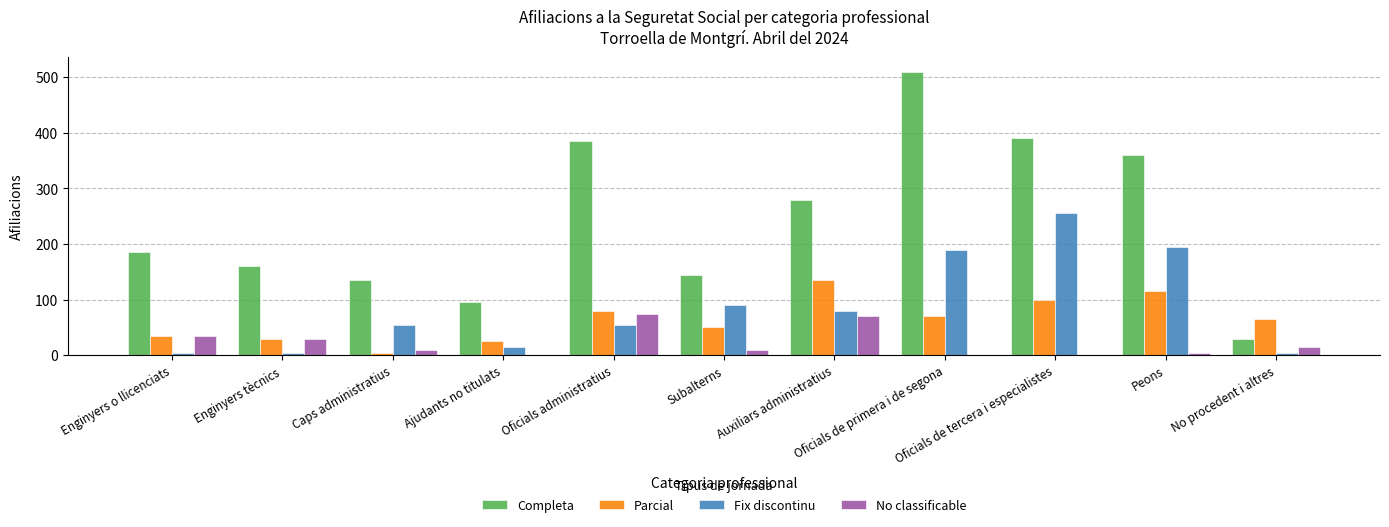

Reading left to right, what are all the values shown in this chart?

Completa: Enginyers o llicenciats=185	Enginyers tècnics=160	Caps administratius=135	Ajudants no titulats=95	Oficials administratius=385	Subalterns=145	Auxiliars administratius=280	Oficials de primera i de segona=510	Oficials de tercera i especialistes=390	Peons=360	No procedent i altres=30
Parcial: Enginyers o llicenciats=35	Enginyers tècnics=30	Caps administratius=5	Ajudants no titulats=25	Oficials administratius=80	Subalterns=50	Auxiliars administratius=135	Oficials de primera i de segona=70	Oficials de tercera i especialistes=100	Peons=115	No procedent i altres=65
Fix discontinu: Enginyers o llicenciats=5	Enginyers tècnics=5	Caps administratius=55	Ajudants no titulats=15	Oficials administratius=55	Subalterns=90	Auxiliars administratius=80	Oficials de primera i de segona=190	Oficials de tercera i especialistes=255	Peons=195	No procedent i altres=5
No classificable: Enginyers o llicenciats=35	Enginyers tècnics=30	Caps administratius=10	Ajudants no titulats=0	Oficials administratius=75	Subalterns=10	Auxiliars administratius=70	Oficials de primera i de segona=0	Oficials de tercera i especialistes=0	Peons=5	No procedent i altres=15